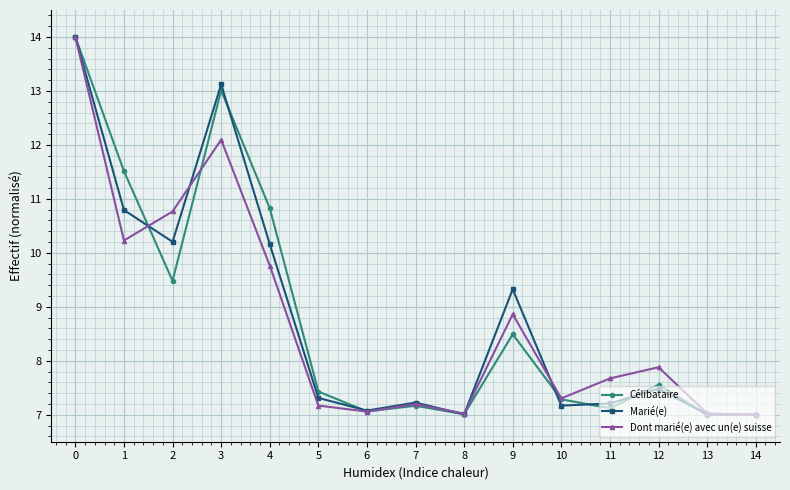

True or false: Célibataire and Dont marié(e) avec un(e) suisse cross at least once.

True